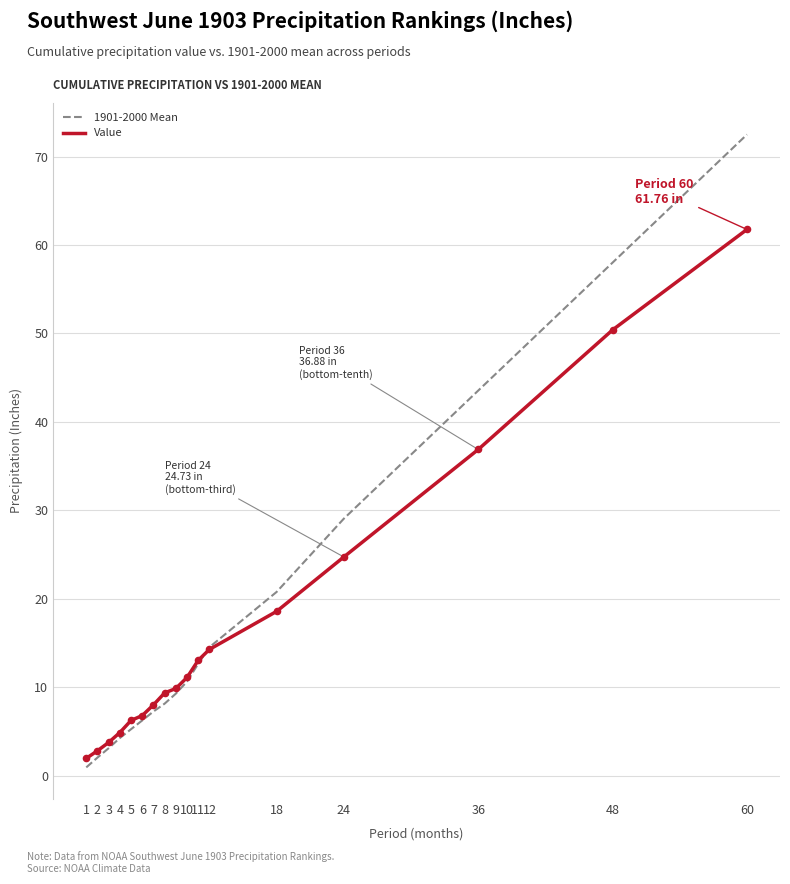

Which series has the widest spread of values?

1901-2000 Mean